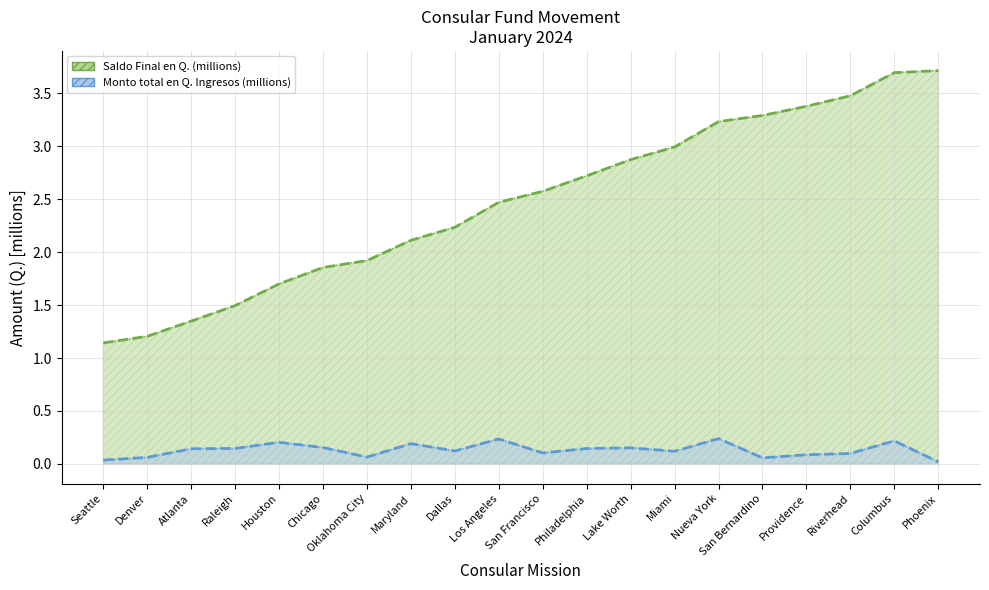

Rank the series at San Francisco from highest to lowest value.

Saldo Final en Q., Monto total en Q. (Ingresos)